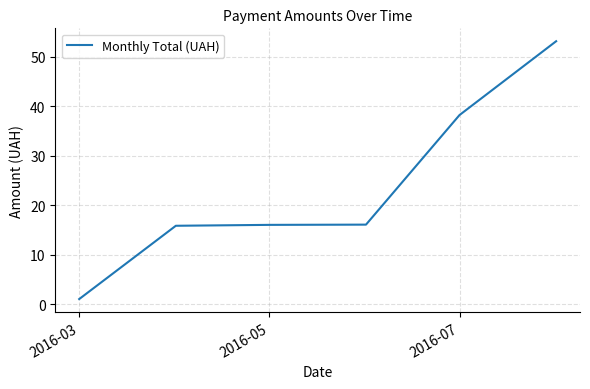

What is the average value?

23.4